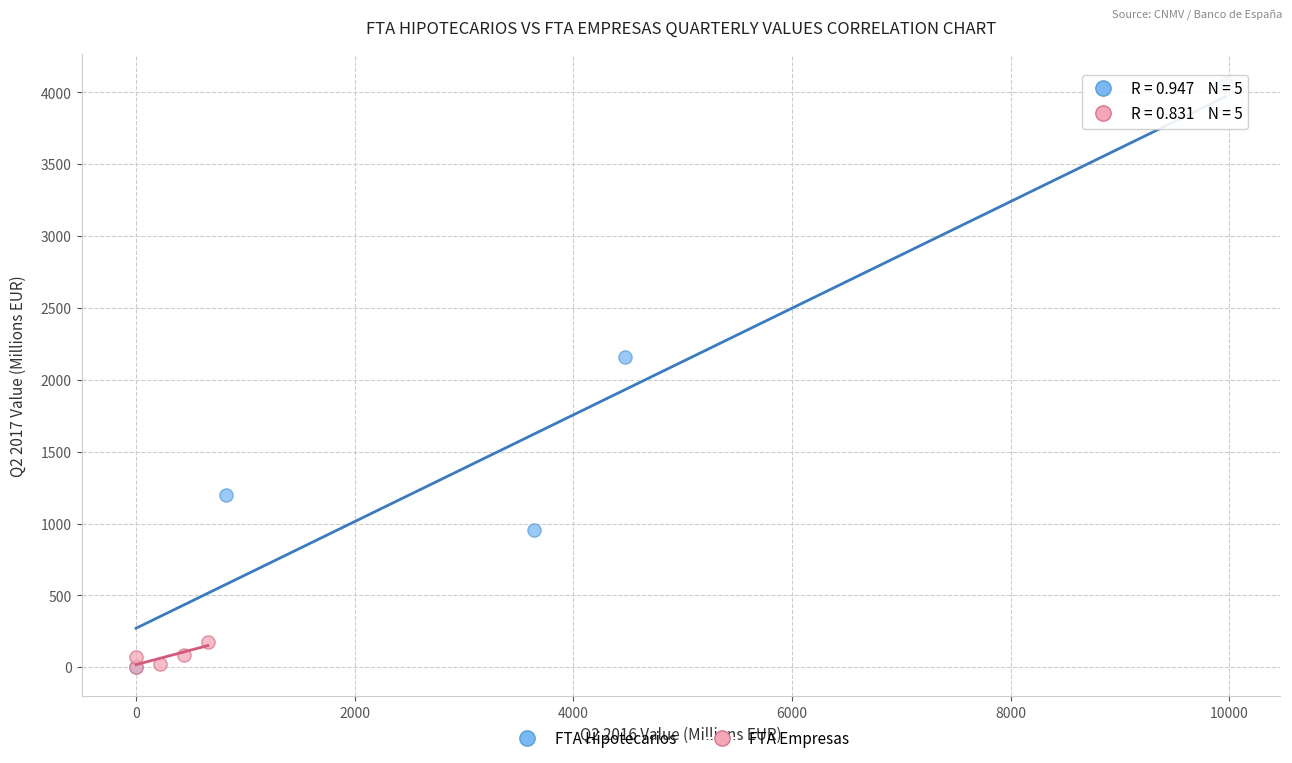

Which series has the widest spread of Y values?

FTA Hipotecarios